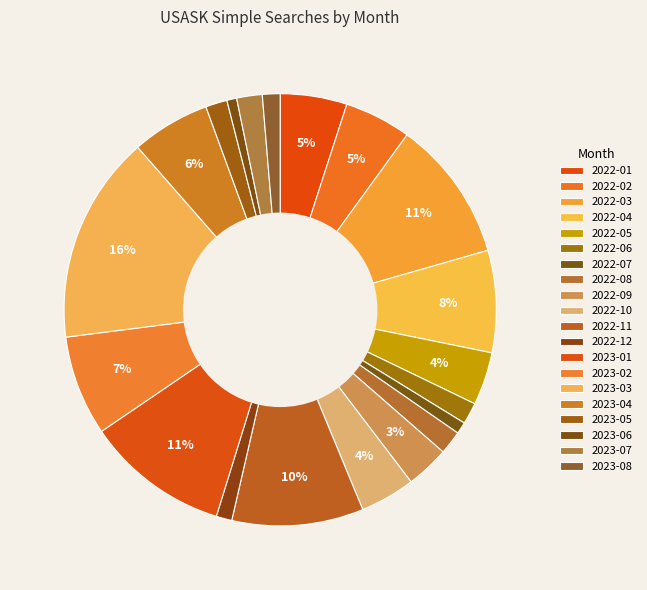

How many segments does this pie chart have?

20